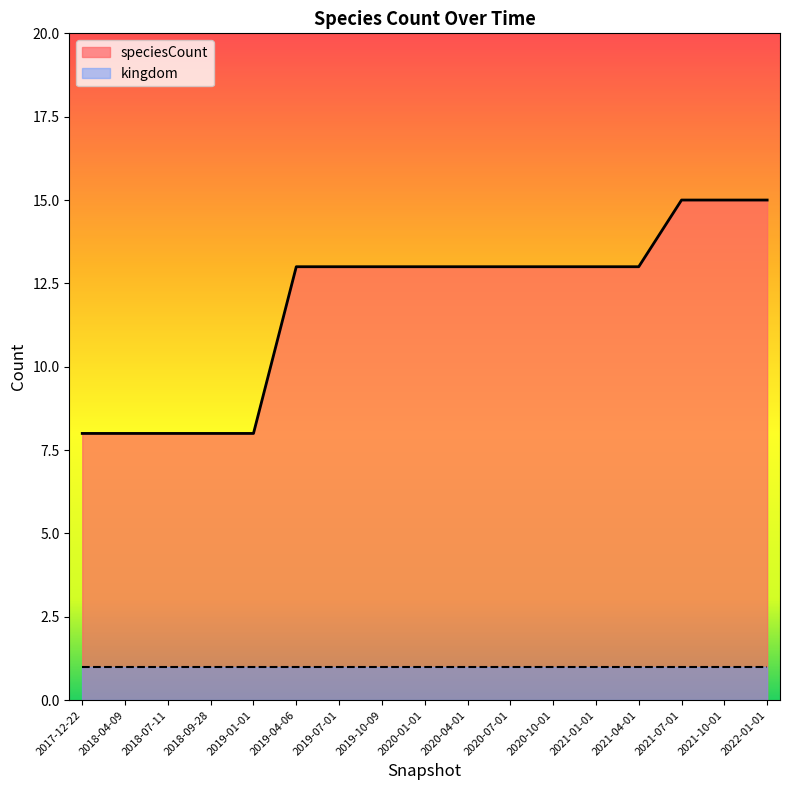

What is the change in value from 2018-04-09 to 2019-07-01?

+5